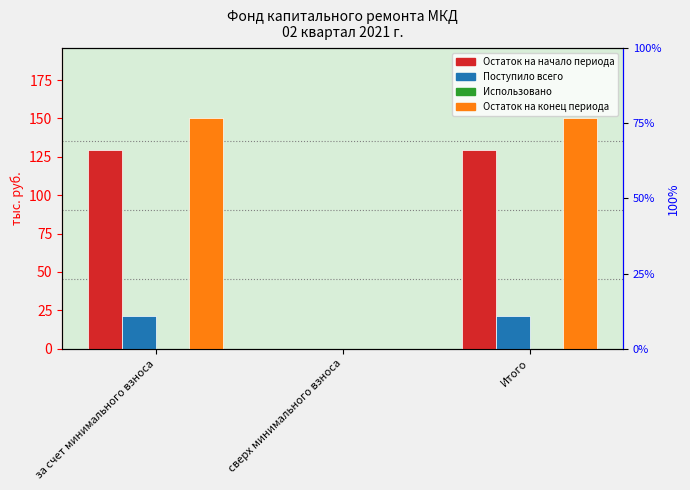

Reading left to right, transcribe all the data shown in this chart.

Остаток на начало периода: за счет минимального взноса=129.4	сверх минимального взноса=0.0	Итого=129.4
Поступило всего: за счет минимального взноса=21.2	сверх минимального взноса=0.0	Итого=21.2
Использовано: за счет минимального взноса=0.0	сверх минимального взноса=0.0	Итого=0.0
Остаток на конец периода: за счет минимального взноса=150.6	сверх минимального взноса=0.0	Итого=150.6